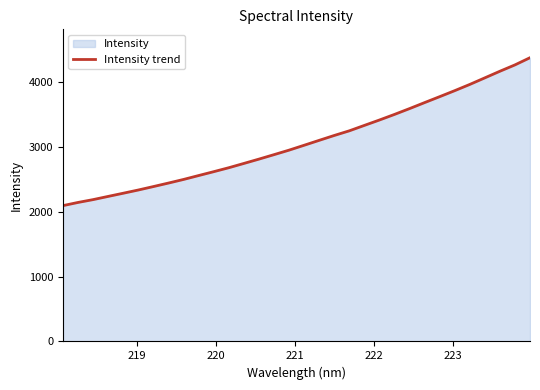

What is the difference between the maximum and minimum values?

2278.8